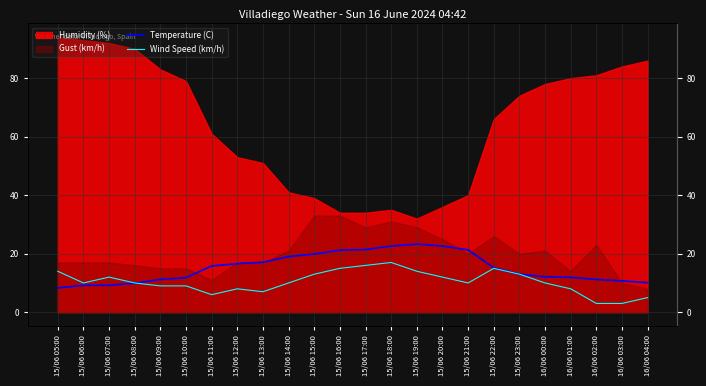

How many times do Temperature (C) and Wind Speed (km/h) cross each other?

1